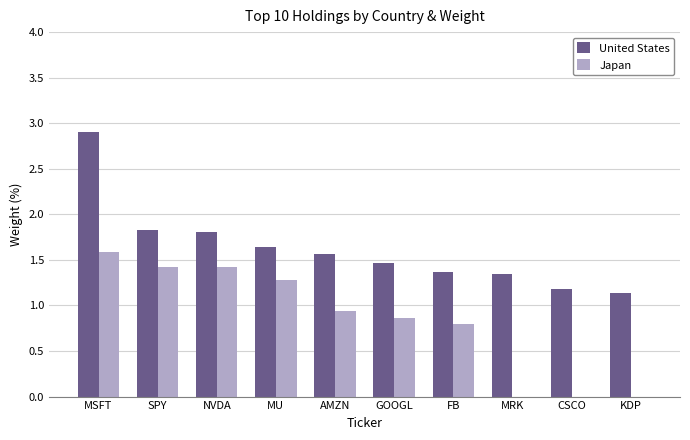

Does the chart contain stacked bars?

No